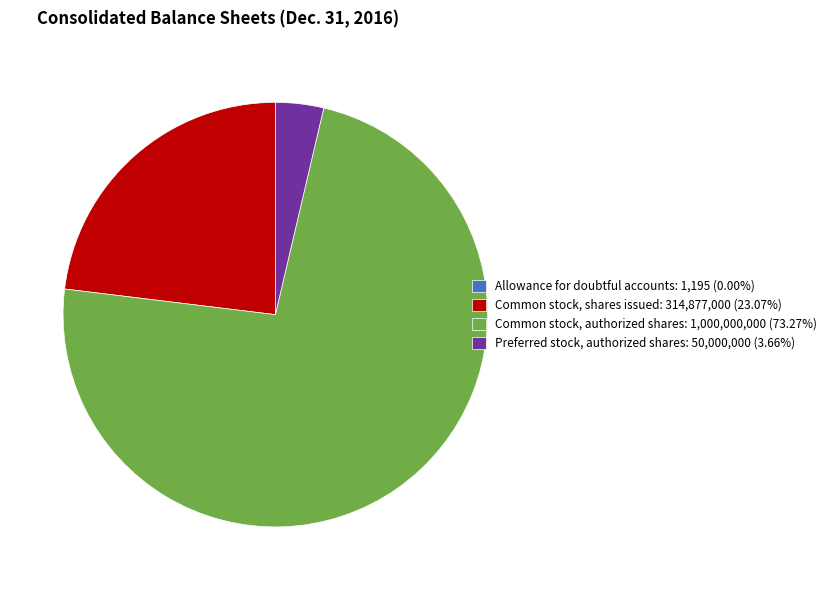

What is the majority slice?

Common stock, authorized shares